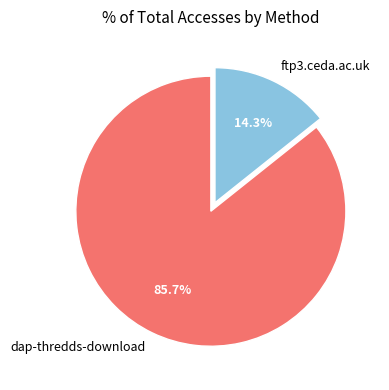

Which slice is the largest?

dap-thredds-download